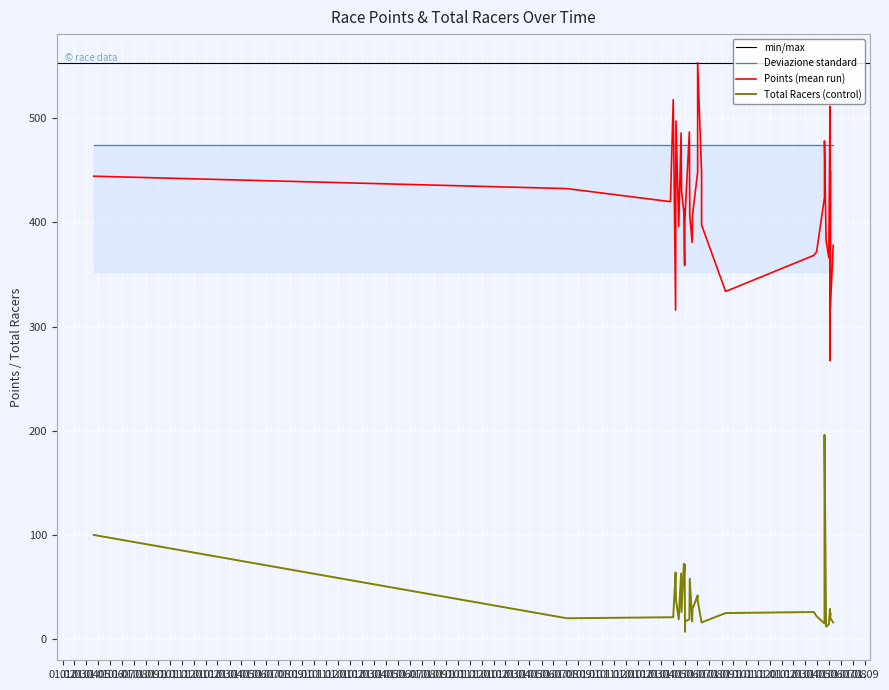

Reading left to right, what are all the values shown in this chart?

Points: 444.4	432.5	419.9	517.8	315.8	497.3	396.3	485.9	430.4	410.2	383.1	358.8	381.2	412.9	406.3	486.9	406.5	380.9	407.2	448.2	553.5	447.1	397.6	333.8	368.4	371.9	423.9	478.2	383.1	366.0	511.3	267.3	449.3	318.0	377.9
Total Racers: 100.0	20.0	21.0	21.0	64.0	38.0	19.0	63.0	26.0	72.0	65.0	65.0	72.0	7.0	17.0	19.0	58.0	17.0	29.0	42.0	37.0	16.0	16.0	25.0	26.0	22.0	15.0	196.0	12.0	14.0	29.0	22.0	25.0	20.0	16.0